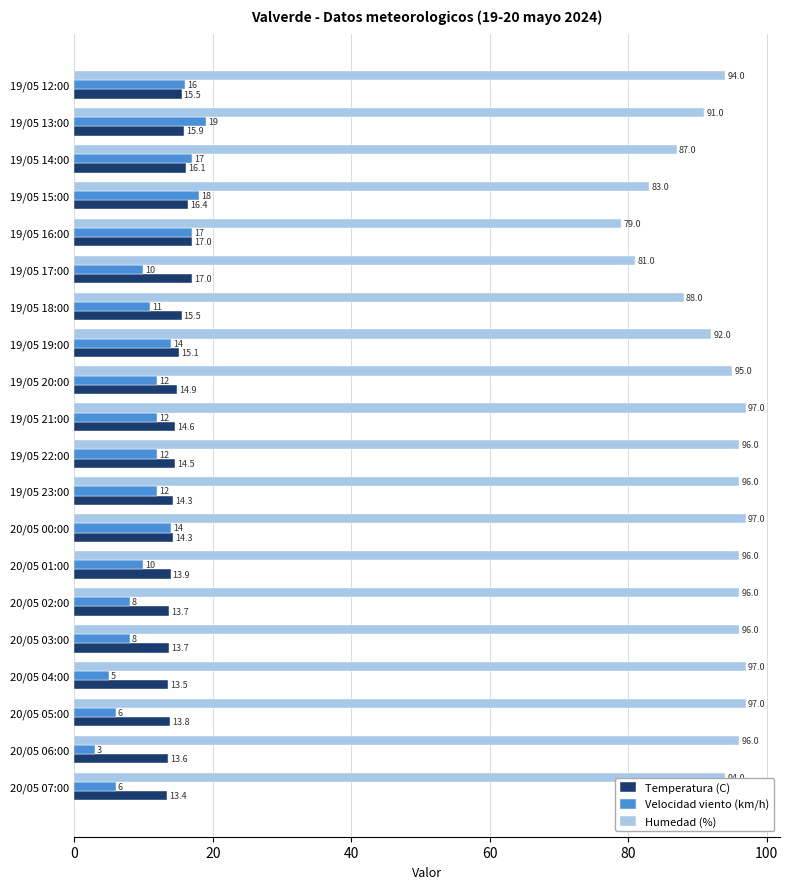

List the series in order of their peak value, highest first.

Humedad (%), Velocidad viento (km/h), Temperatura (C)